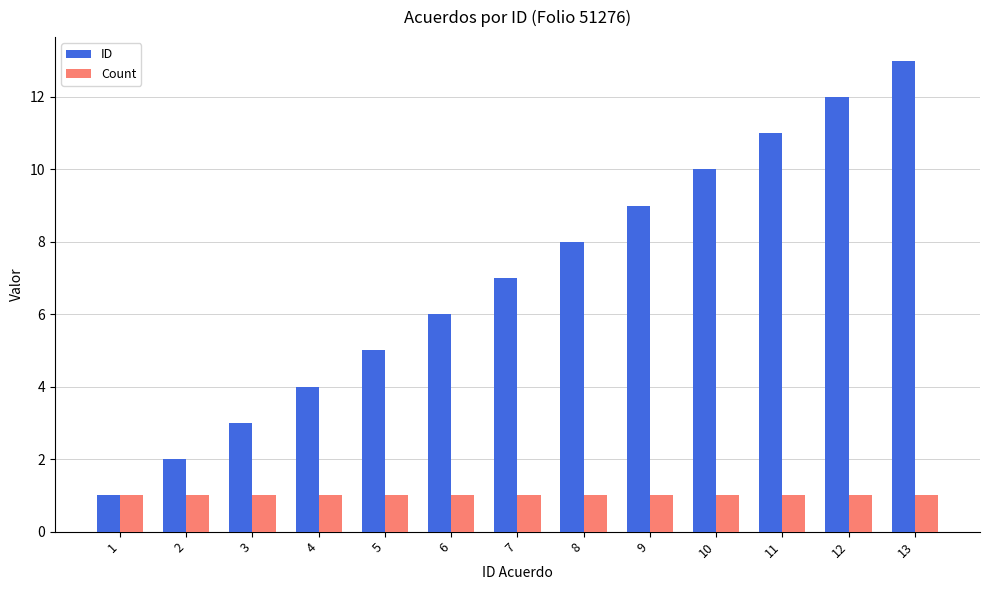

What is the value of the Count bar at the 7th from the left?

1